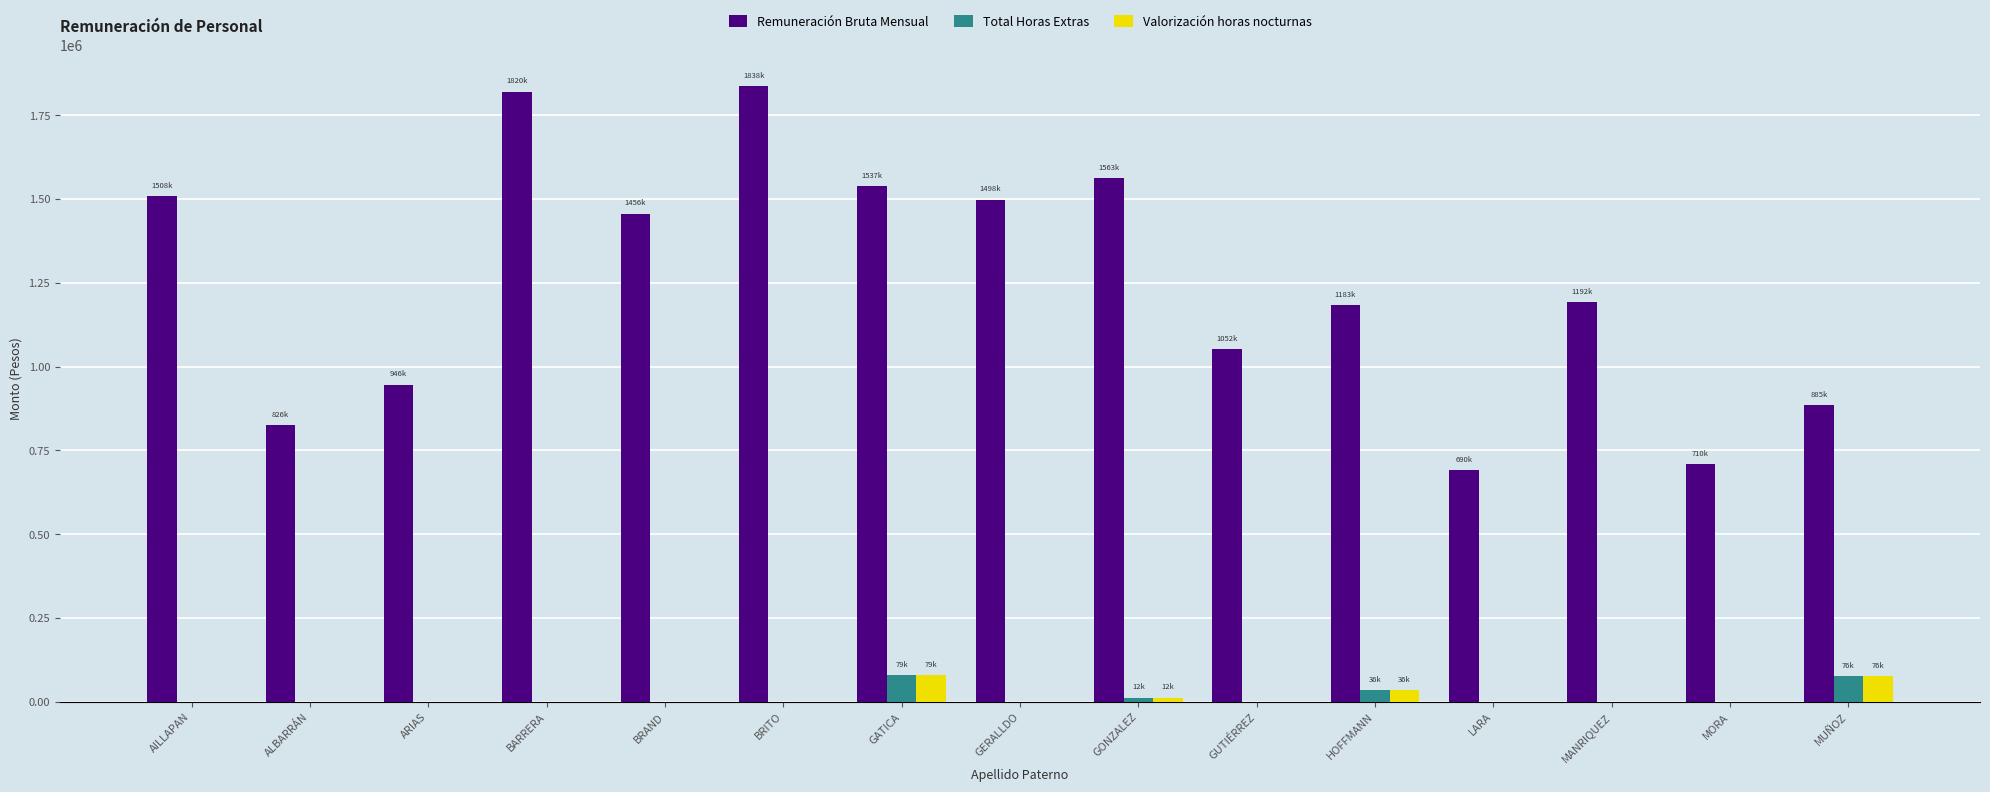

What is the maximum value shown in the chart?

1837500